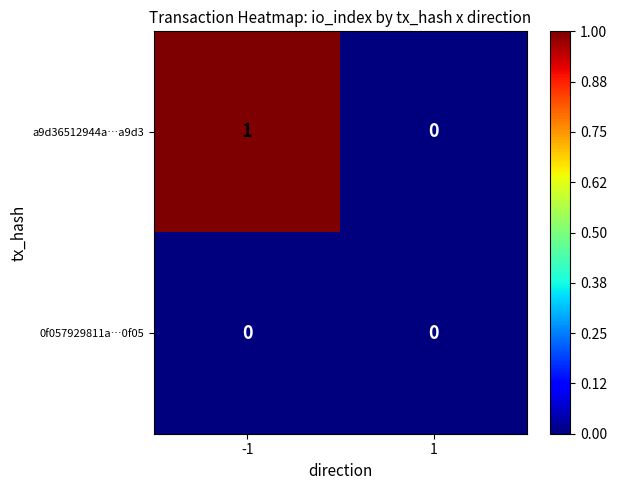

Is it true that 0f057929811a…0f05 equals 0 at 1?

True